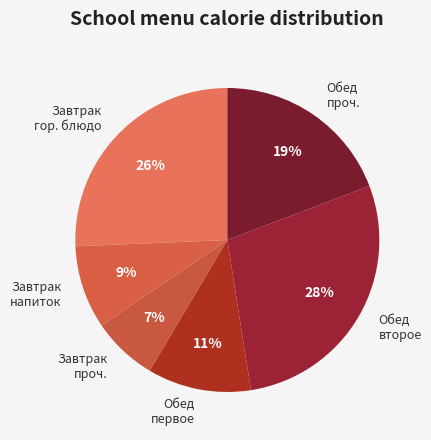

To the nearest percent, what portion does Завтрак проч. represent?

7%